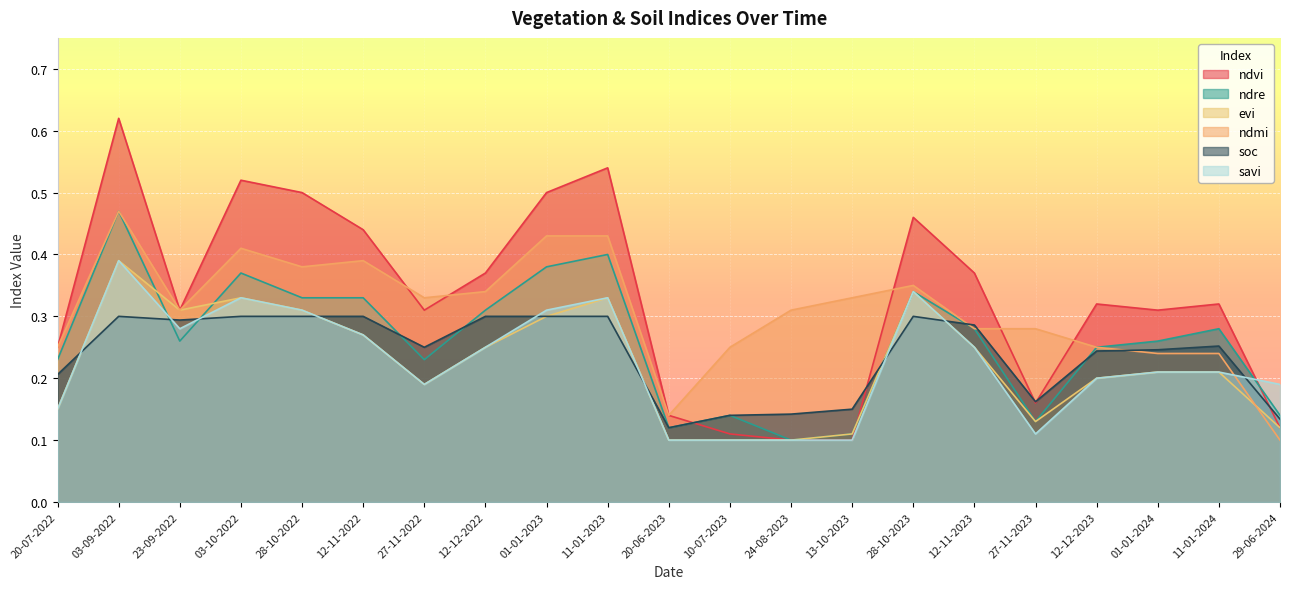

Reading right to left, extract all data points from this chart.

ndvi: 0.1	0.3	0.3	0.3	0.2	0.4	0.5	0.1	0.1	0.1	0.1	0.5	0.5	0.4	0.3	0.4	0.5	0.5	0.3	0.6	0.2
ndre: 0.1	0.3	0.3	0.2	0.1	0.3	0.3	0.1	0.1	0.1	0.1	0.4	0.4	0.3	0.2	0.3	0.3	0.4	0.3	0.5	0.2
evi: 0.1	0.2	0.2	0.2	0.1	0.2	0.3	0.1	0.1	0.1	0.1	0.3	0.3	0.2	0.2	0.3	0.3	0.3	0.3	0.4	0.1
ndmi: 0.1	0.2	0.2	0.2	0.3	0.3	0.3	0.3	0.3	0.2	0.1	0.4	0.4	0.3	0.3	0.4	0.4	0.4	0.3	0.5	0.2
soc: 0.1	0.3	0.2	0.2	0.2	0.3	0.3	0.1	0.1	0.1	0.1	0.3	0.3	0.3	0.2	0.3	0.3	0.3	0.3	0.3	0.2
savi: 0.2	0.2	0.2	0.2	0.1	0.2	0.3	0.1	0.1	0.1	0.1	0.3	0.3	0.2	0.2	0.3	0.3	0.3	0.3	0.4	0.1